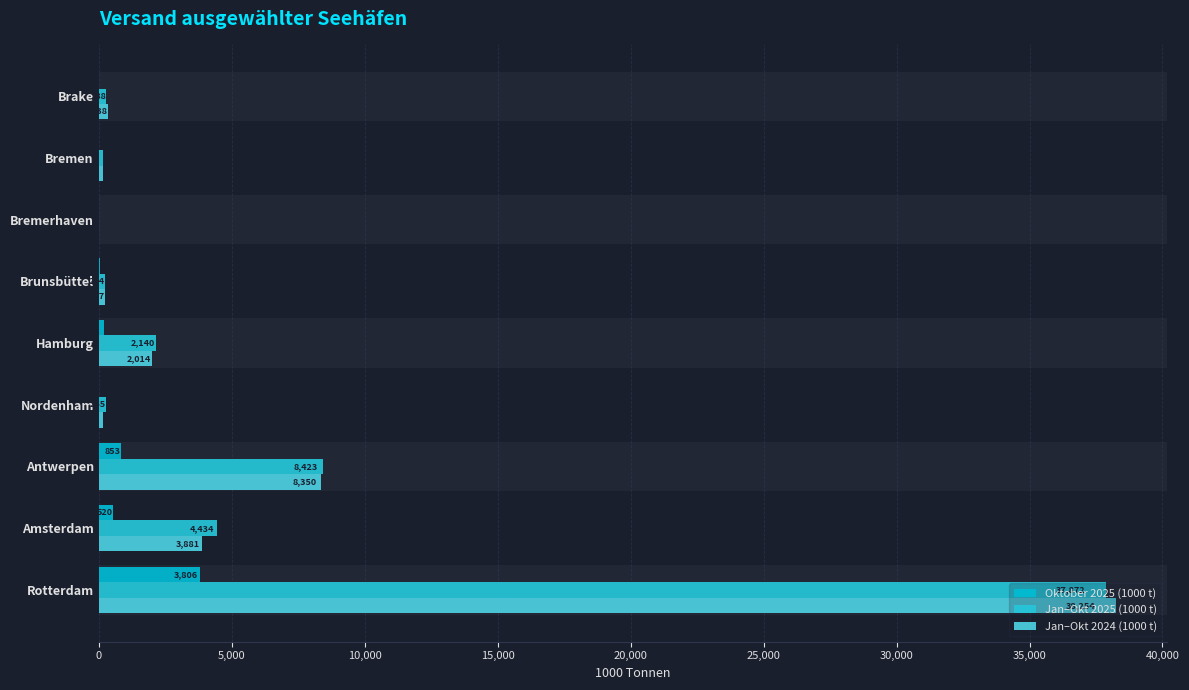

Where is Jan–Okt 2025 (1000 t) nearest to the value 18949?

Antwerpen